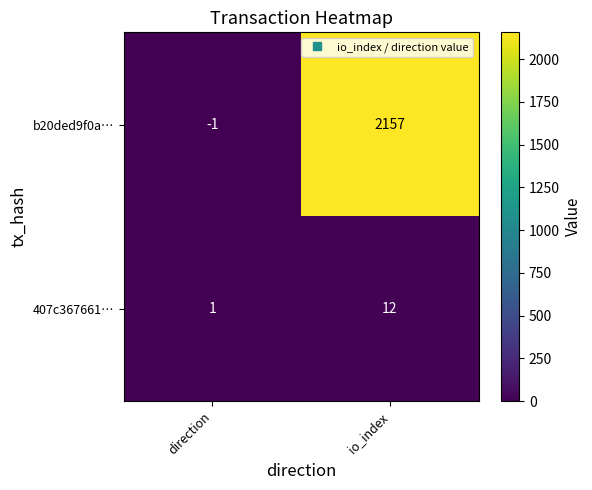

True or false: b20ded9f0a… has a value of 2157 at io_index.

True